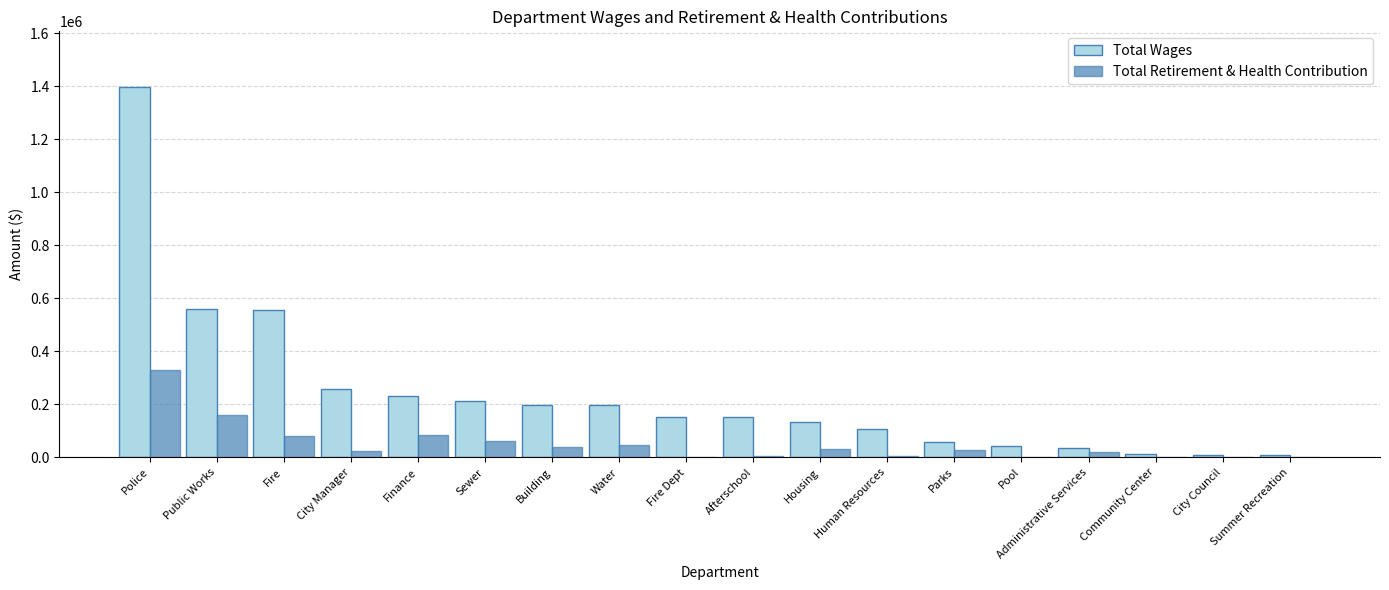

What are all the series names shown in the legend?

Total Wages, Total Retirement & Health Contribution